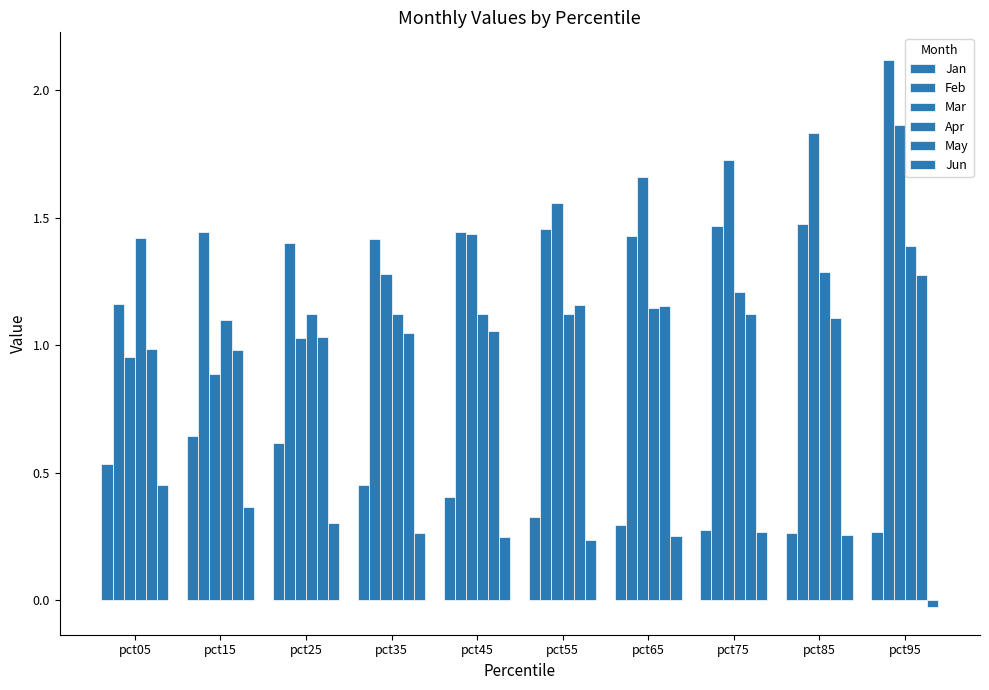

How many categories are shown in the chart?

10